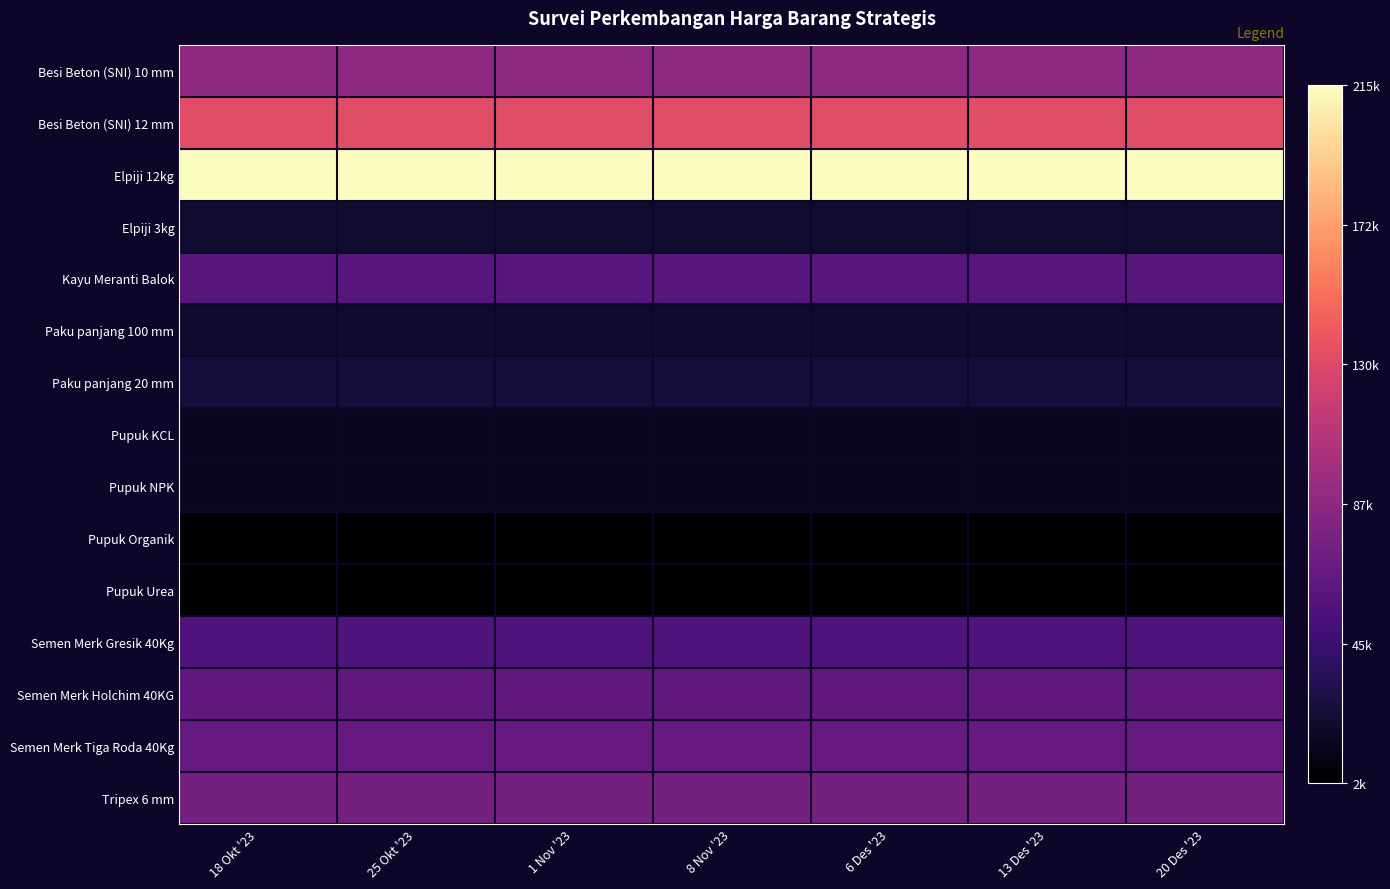

Reading left to right, what are all the values shown in this chart?

Besi Beton (SNI) 10 mm: 18 Okt '23=88000	25 Okt '23=88000	1 Nov '23=88000	8 Nov '23=88000	6 Des '23=88000	13 Des '23=88000	20 Des '23=88000
Besi Beton (SNI) 12 mm: 18 Okt '23=132000	25 Okt '23=132000	1 Nov '23=132000	8 Nov '23=132000	6 Des '23=132000	13 Des '23=132000	20 Des '23=132000
Elpiji 12kg: 18 Okt '23=215000	25 Okt '23=215000	1 Nov '23=215000	8 Nov '23=215000	6 Des '23=215000	13 Des '23=215000	20 Des '23=215000
Elpiji 3kg: 18 Okt '23=21000	25 Okt '23=21000	1 Nov '23=21000	8 Nov '23=21000	6 Des '23=21000	13 Des '23=21000	20 Des '23=21000
Kayu Meranti Balok: 18 Okt '23=60000	25 Okt '23=60000	1 Nov '23=60000	8 Nov '23=60000	6 Des '23=60000	13 Des '23=60000	20 Des '23=60000
Paku panjang 100 mm: 18 Okt '23=20000	25 Okt '23=20000	1 Nov '23=20000	8 Nov '23=20000	6 Des '23=20000	13 Des '23=20000	20 Des '23=20000
Paku panjang 20 mm: 18 Okt '23=25000	25 Okt '23=25000	1 Nov '23=25000	8 Nov '23=25000	6 Des '23=25000	13 Des '23=25000	20 Des '23=25000
Pupuk KCL: 18 Okt '23=15000	25 Okt '23=15000	1 Nov '23=15000	8 Nov '23=15000	6 Des '23=15000	13 Des '23=15000	20 Des '23=15000
Pupuk NPK: 18 Okt '23=15000	25 Okt '23=15000	1 Nov '23=15000	8 Nov '23=15000	6 Des '23=15000	13 Des '23=15000	20 Des '23=15000
Pupuk Organik: 18 Okt '23=3000	25 Okt '23=3000	1 Nov '23=3000	8 Nov '23=3000	6 Des '23=3000	13 Des '23=3000	20 Des '23=3000
Pupuk Urea: 18 Okt '23=2500	25 Okt '23=2500	1 Nov '23=2500	8 Nov '23=2500	6 Des '23=2500	13 Des '23=2500	20 Des '23=2500
Semen Merk Gresik 40Kg: 18 Okt '23=56000	25 Okt '23=56000	1 Nov '23=56000	8 Nov '23=56000	6 Des '23=56000	13 Des '23=56000	20 Des '23=56000
Semen Merk Holchim 40KG: 18 Okt '23=64000	25 Okt '23=64000	1 Nov '23=64000	8 Nov '23=64000	6 Des '23=64000	13 Des '23=64000	20 Des '23=64000
Semen Merk Tiga Roda 40Kg: 18 Okt '23=68000	25 Okt '23=68000	1 Nov '23=68000	8 Nov '23=68000	6 Des '23=68000	13 Des '23=68000	20 Des '23=68000
Tripex 6 mm: 18 Okt '23=75000	25 Okt '23=75000	1 Nov '23=75000	8 Nov '23=75000	6 Des '23=75000	13 Des '23=75000	20 Des '23=75000